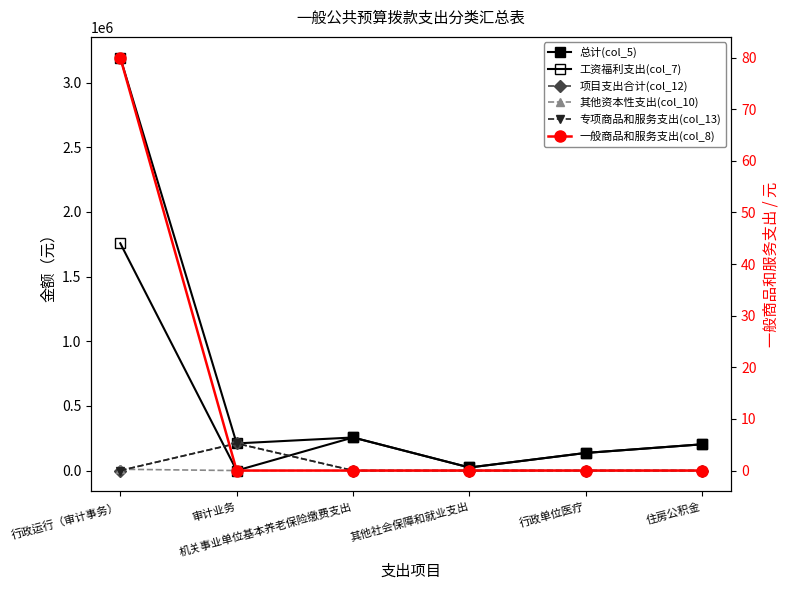

At which label does 总计(col_5) reach its peak?

行政运行（审计事务）